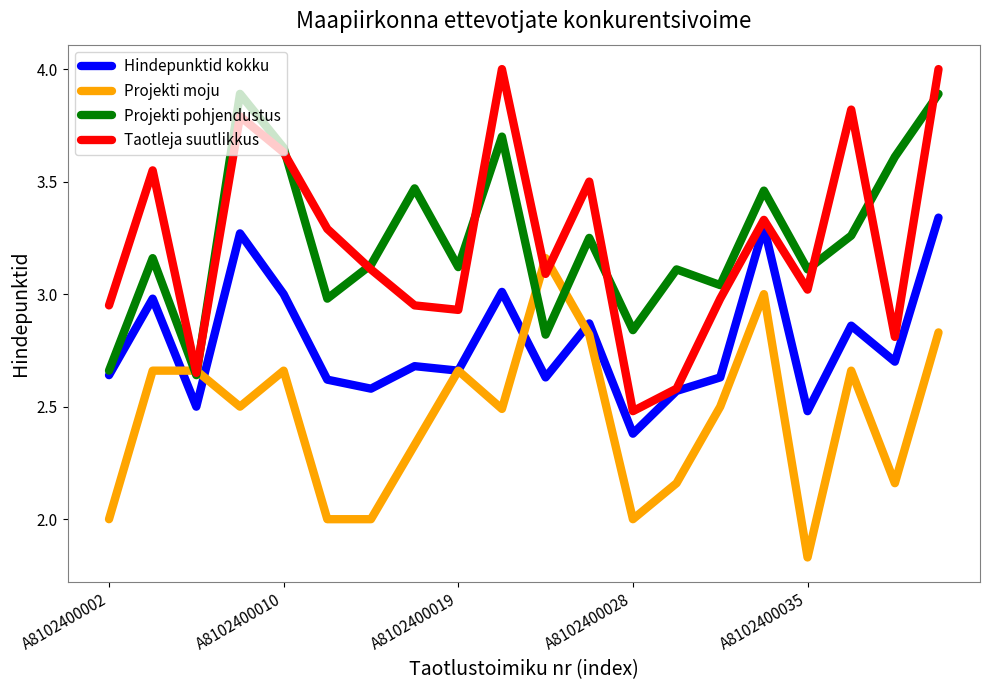

What is the minimum value for Hindepunktid kokku?

2.4